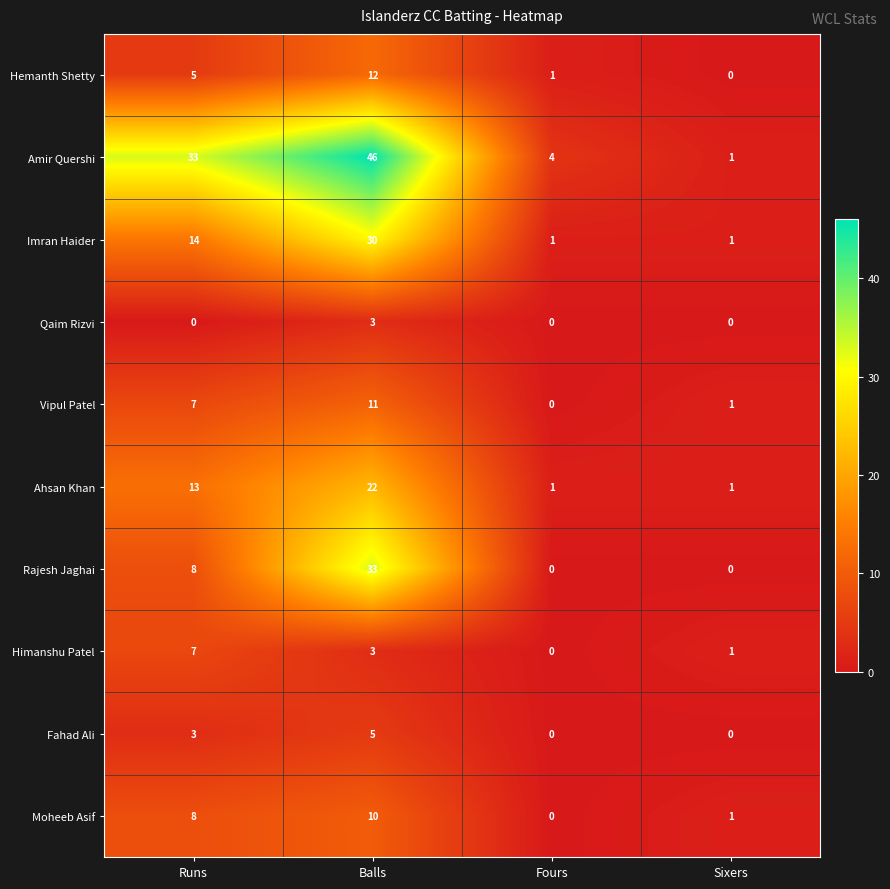

The Amir Quershi series shows 46 at Balls. True or false?

True